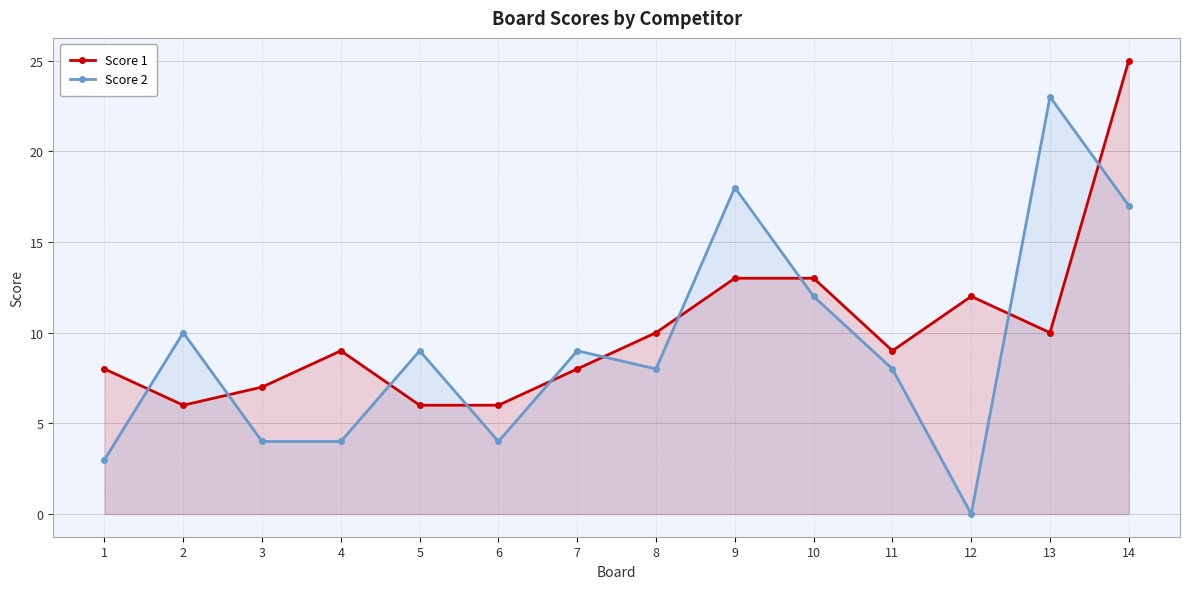

What is the sum of the Score 1 values at 2 and 1?

14